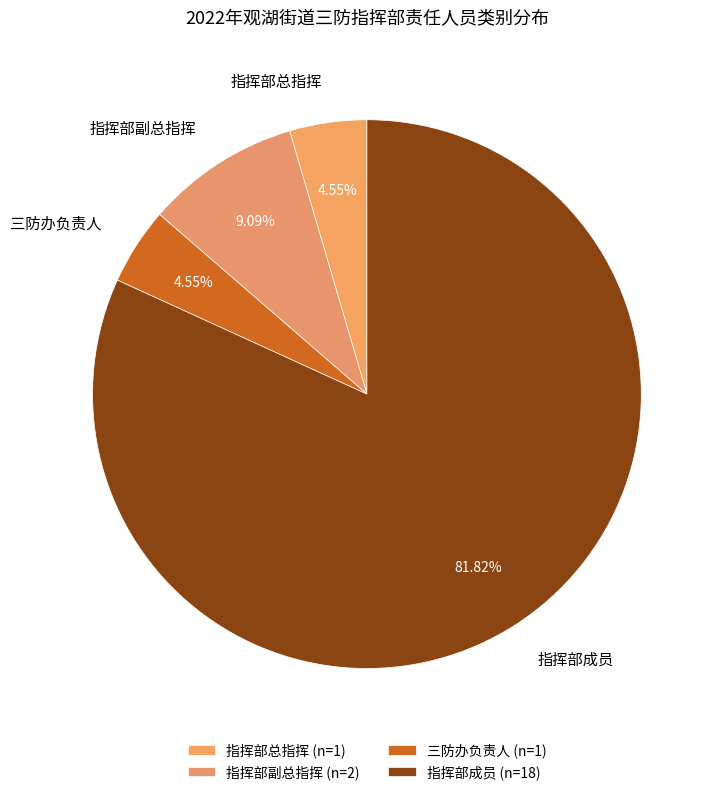

How many segments does this pie chart have?

4